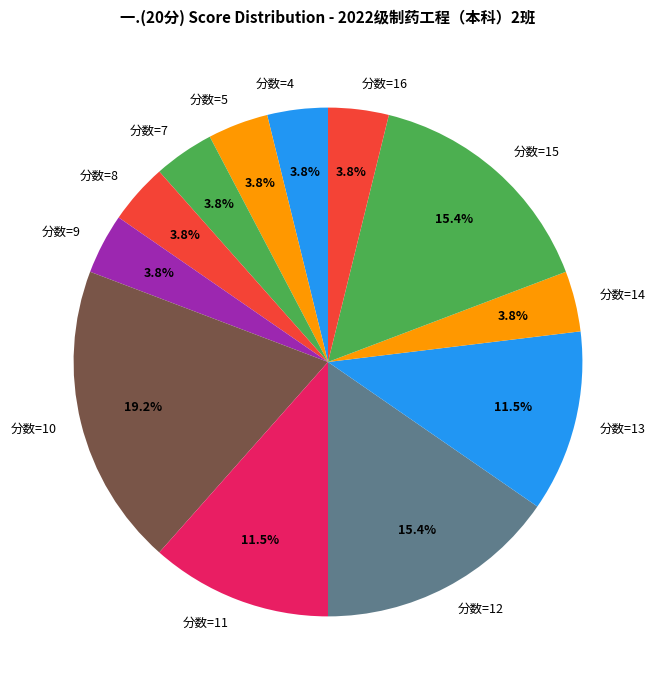

Combined, do 分数=4 and 分数=8 account for over 50%?

No